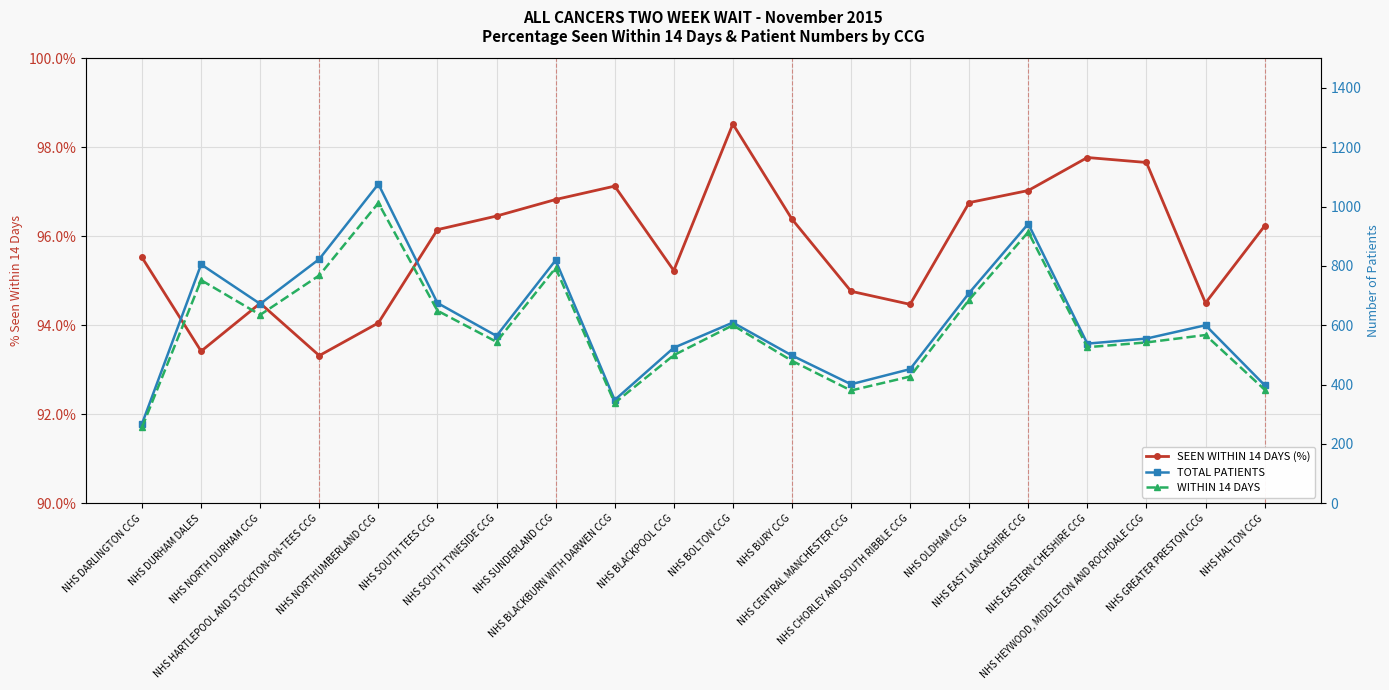

True or false: WITHIN 14 DAYS and TOTAL PATIENTS intersect in this chart.

False